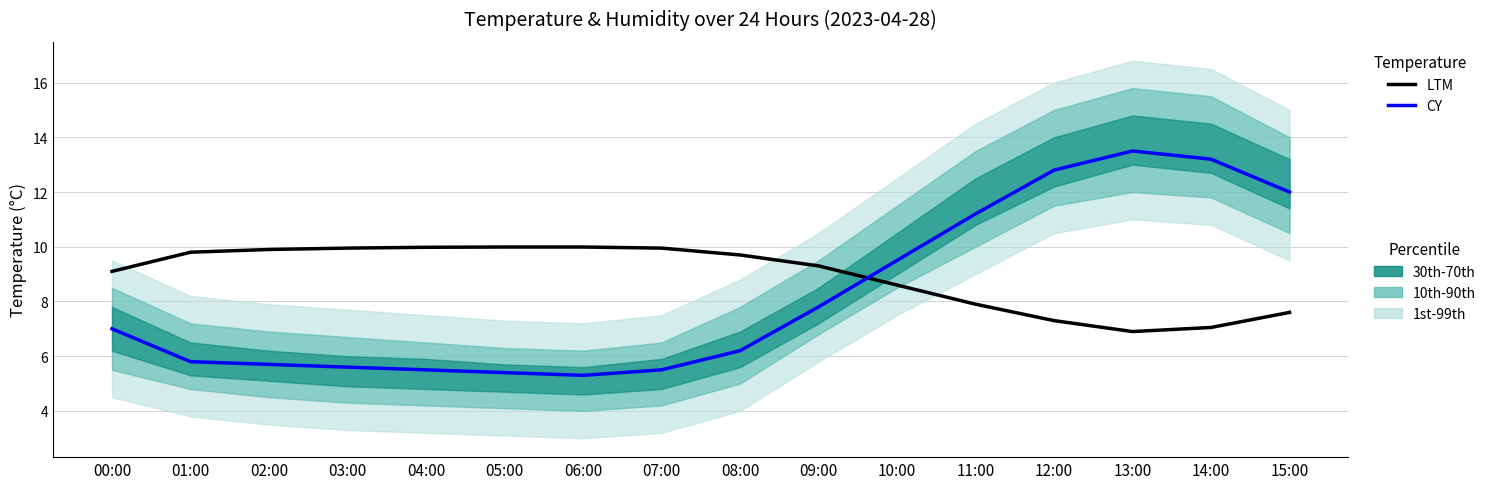

In CY, how many points are higher than both neighbors (excluding endpoints)?

1